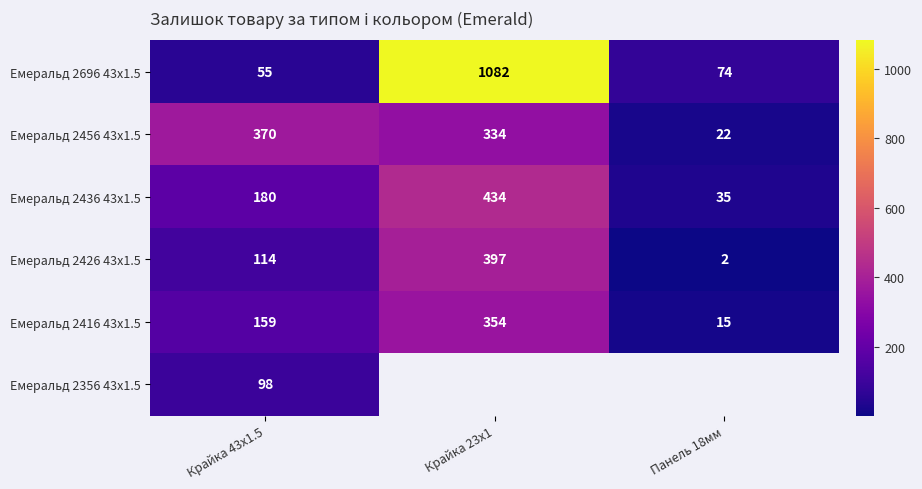

At which label does Емеральд 2426 43x1.5 reach its peak?

Крайка 23x1